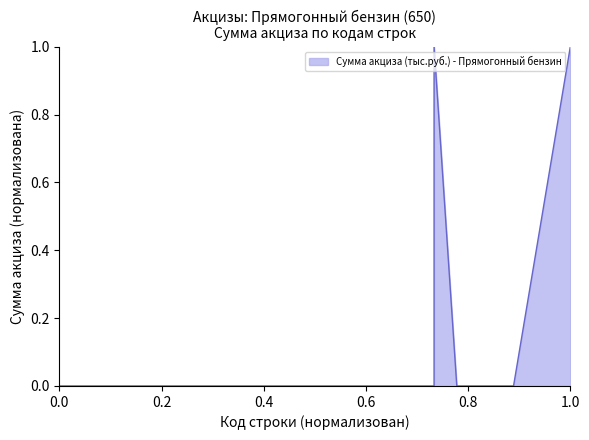

How many points are higher than both their immediate neighbors (excluding endpoints)?

1